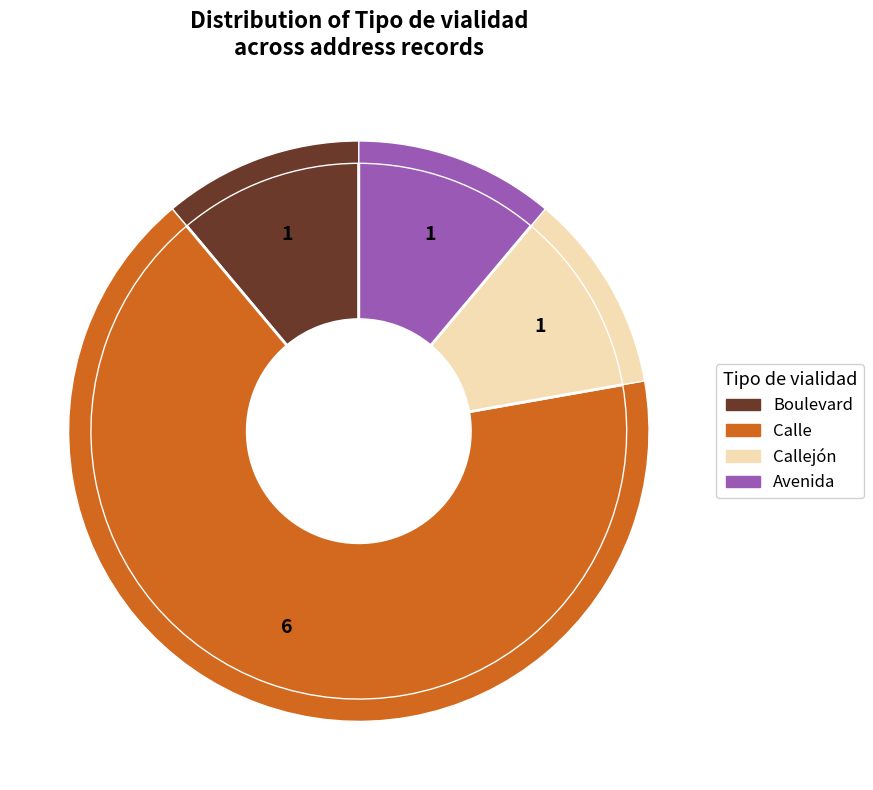

What is the majority slice?

Calle